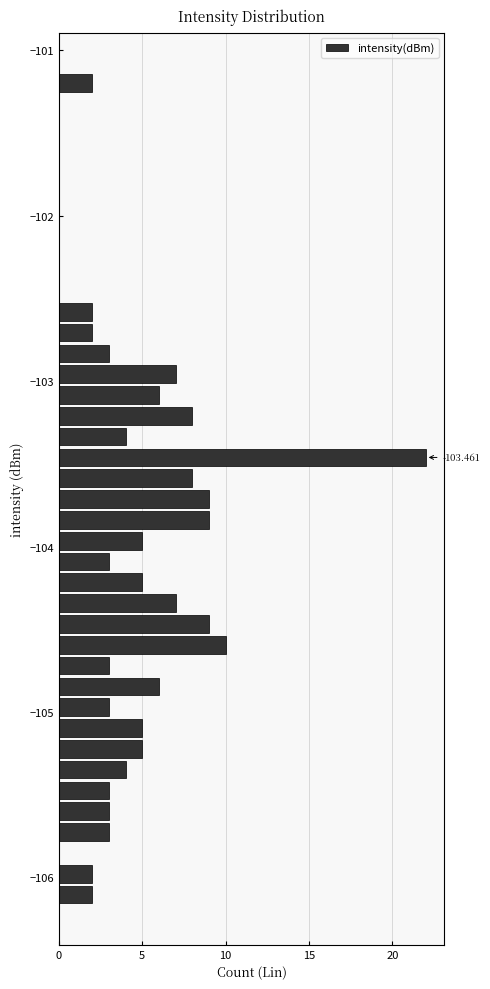

Around what value on the y-axis is the longest bar? Give the approximate position of its centre, as read against the axis.

-103.5